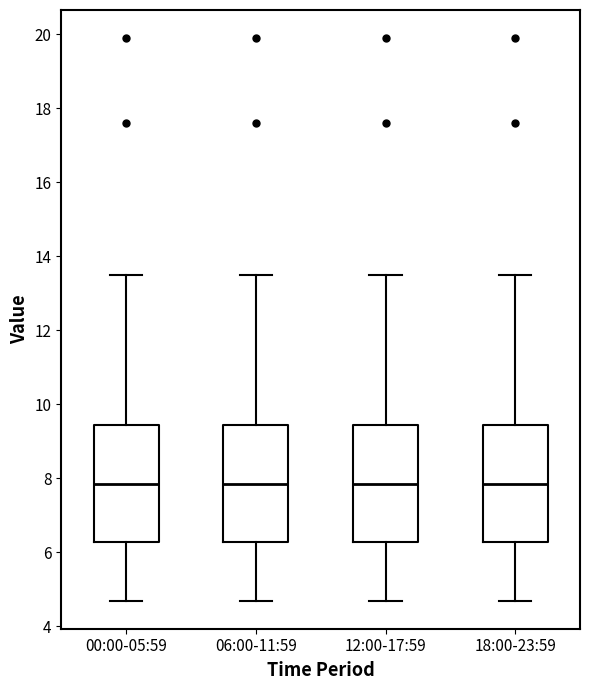

Reading left to right, transcribe this box plot: for each box, give where its median line is, the range the box spans, and where its two whiskers end, as read against the y-axis. The values are not printed on the chart, so give them approximately, as read against the axis.

00:00-05:59: median 7.8, box 6.2 to 9.4, whiskers 4.6 to 13.6
06:00-11:59: median 7.8, box 6.2 to 9.4, whiskers 4.6 to 13.6
12:00-17:59: median 7.8, box 6.2 to 9.4, whiskers 4.6 to 13.6
18:00-23:59: median 7.8, box 6.2 to 9.4, whiskers 4.6 to 13.6